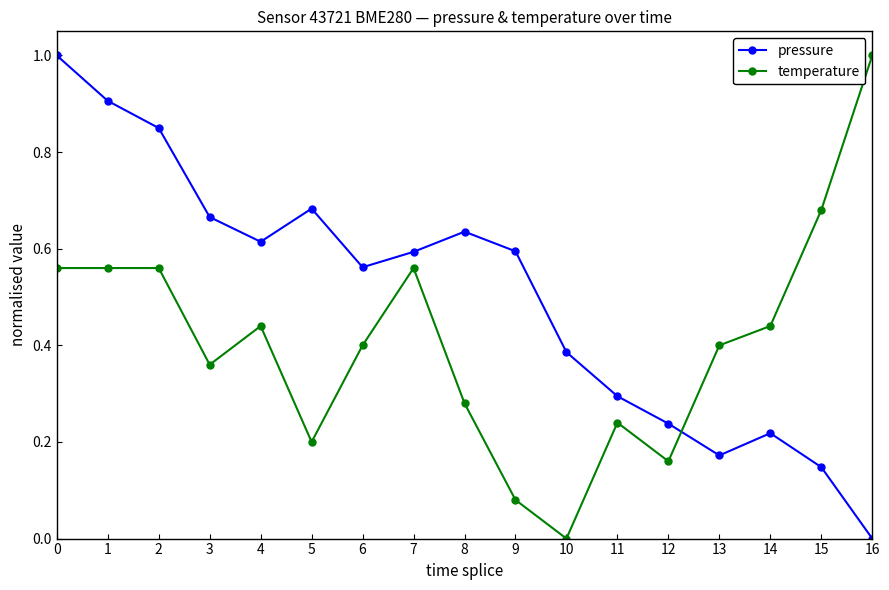

Between 13 and 16, which series saw the biggest shift?

temperature